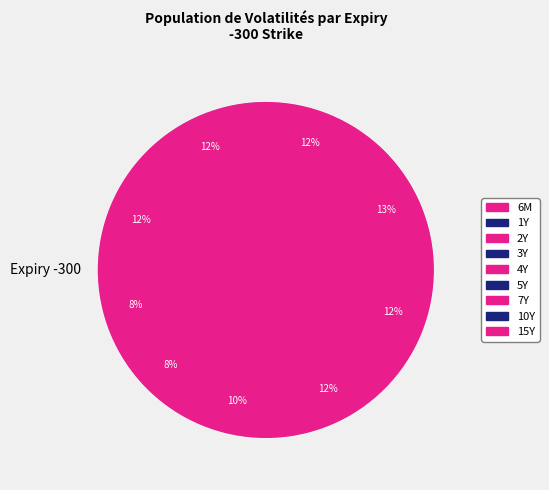

What is the smallest slice in the pie chart?

1Y